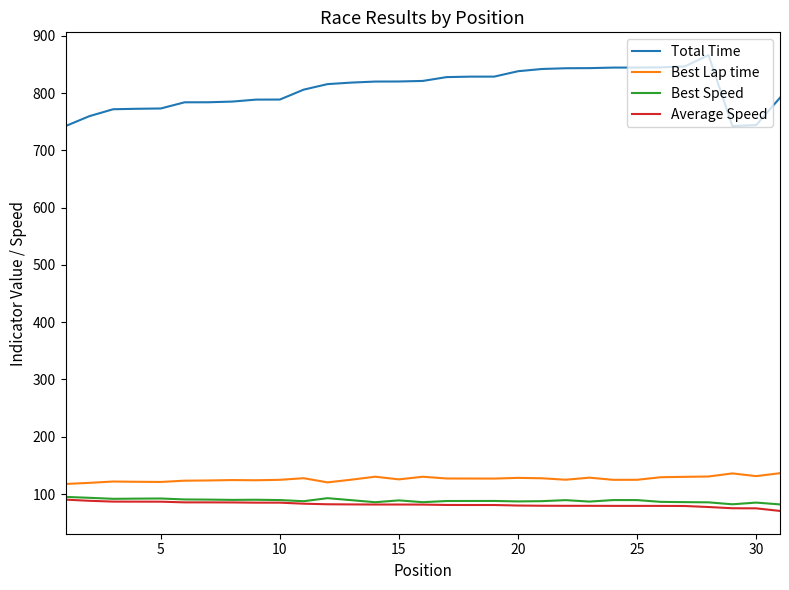

In Total Time, how many points are higher than both neighbors (excluding endpoints)?

1